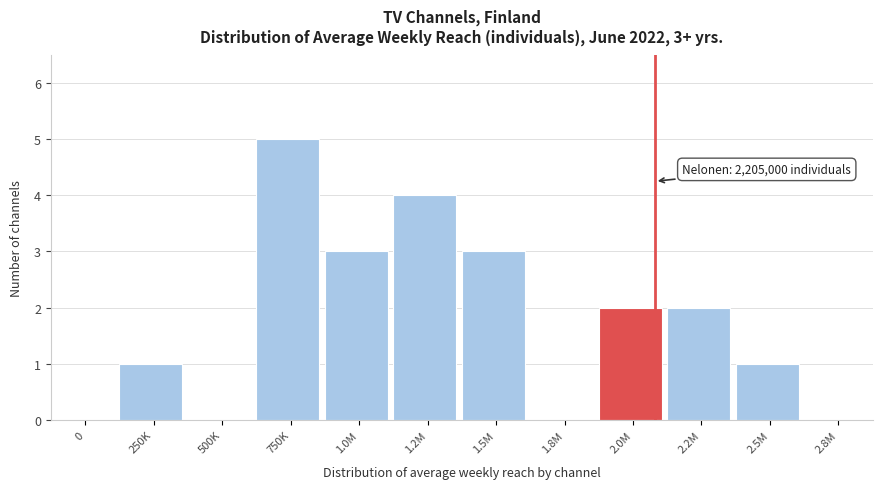

Reading left to right, list all the values displayed in this chart.

0=0	250K=1	500K=0	750K=5	1.0M=3	1.2M=4	1.5M=3	1.8M=0	2.0M=2	2.2M=2	2.5M=1	2.8M=0